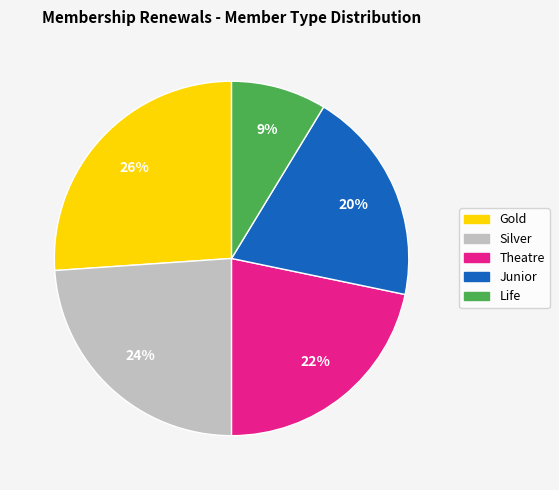

Is there a majority slice in this chart?

No